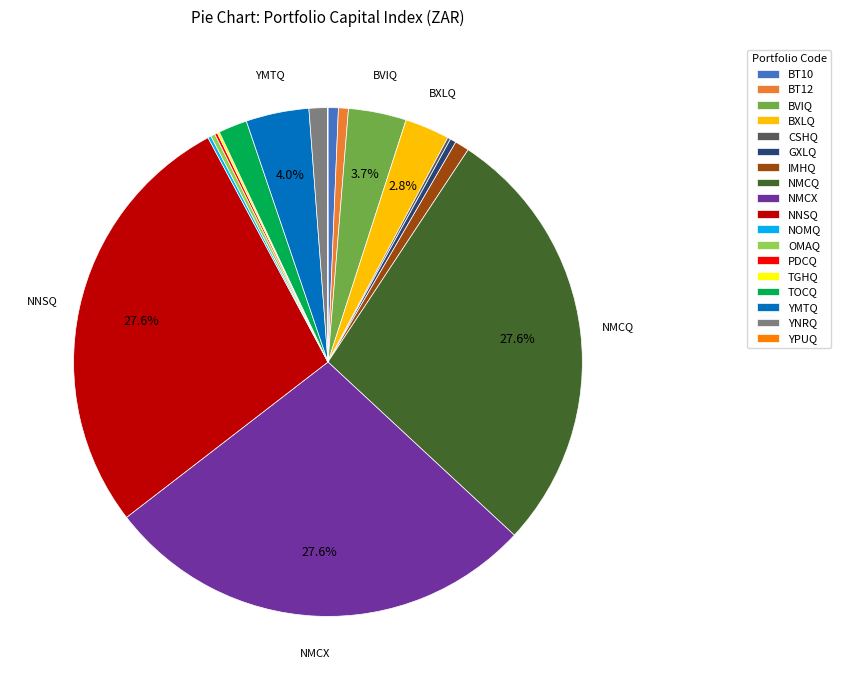

Approximately how many times larger is the value at BXLQ compared to OMAQ?

10.2